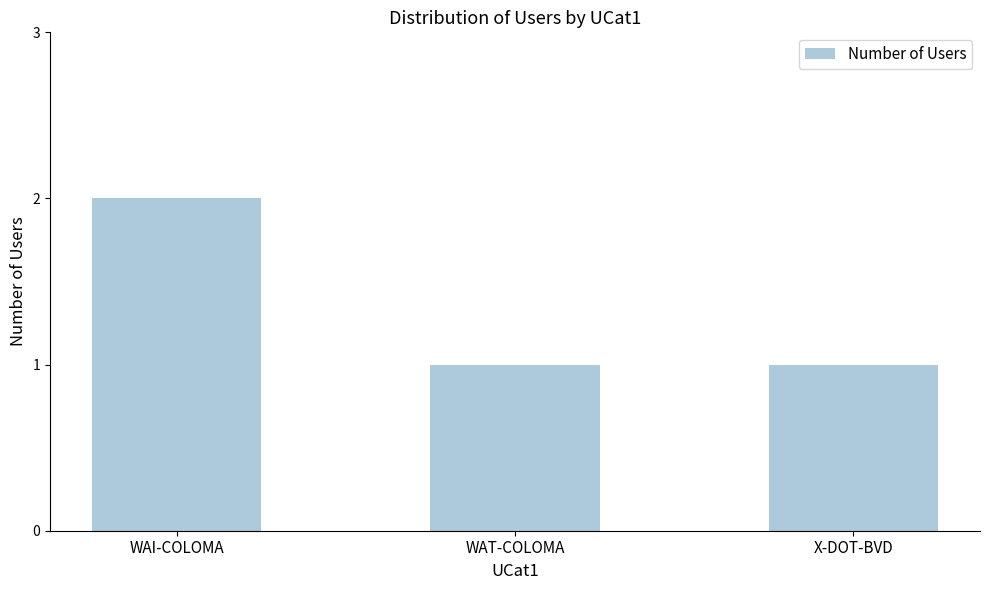

What is the label of the 1st bar from the right?

X-DOT-BVD